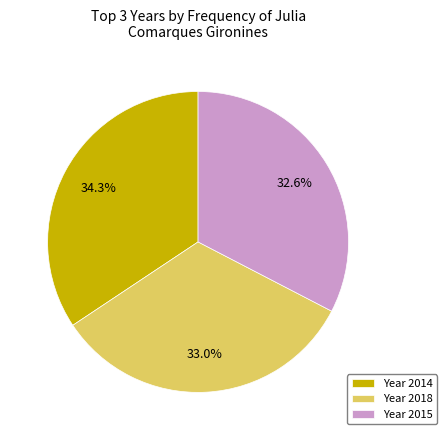

Does Year 2015 account for over 50% of the chart?

No